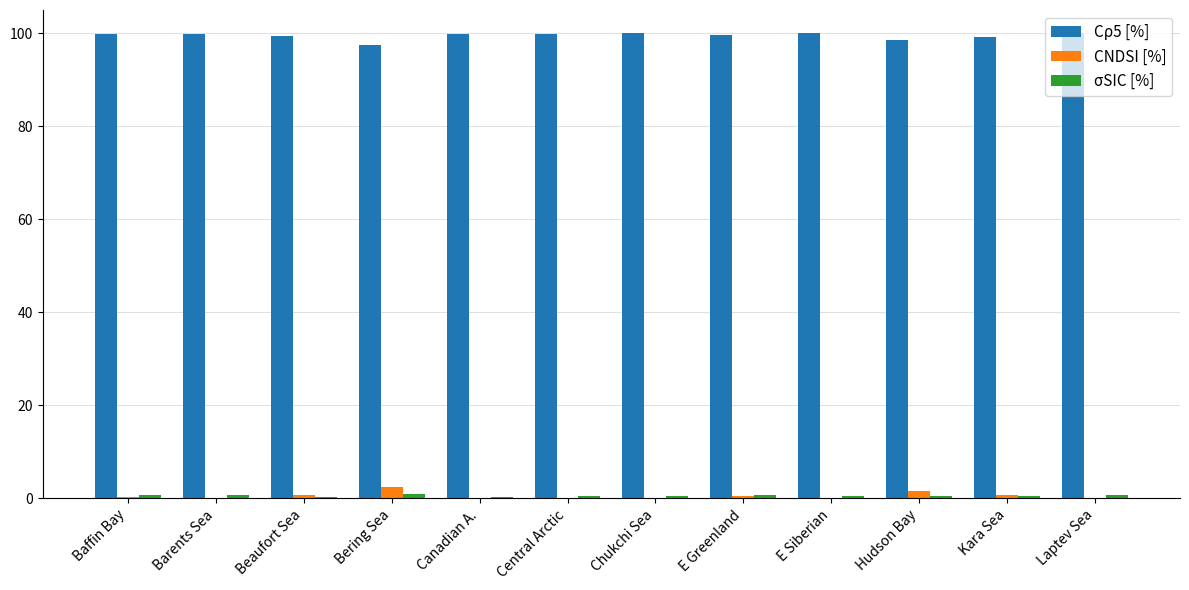

The Cρ5 [%] series shows 23.2 at E Siberian. True or false?

False